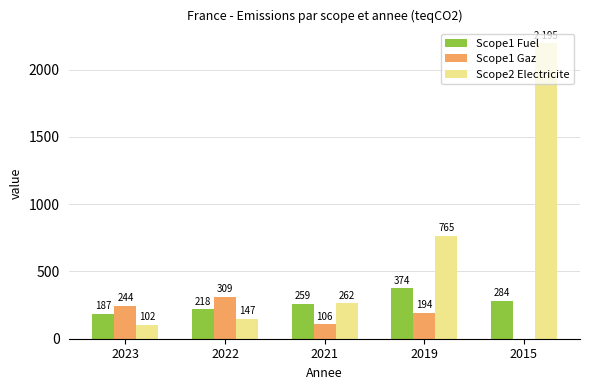

How many Scope1 Fuel values are between 218 and 284?

3